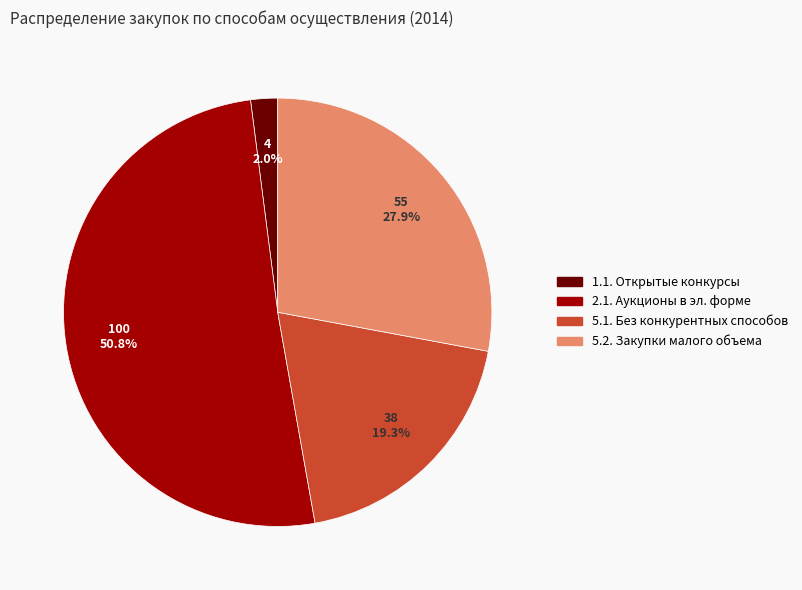

How many slices are in this pie chart?

4